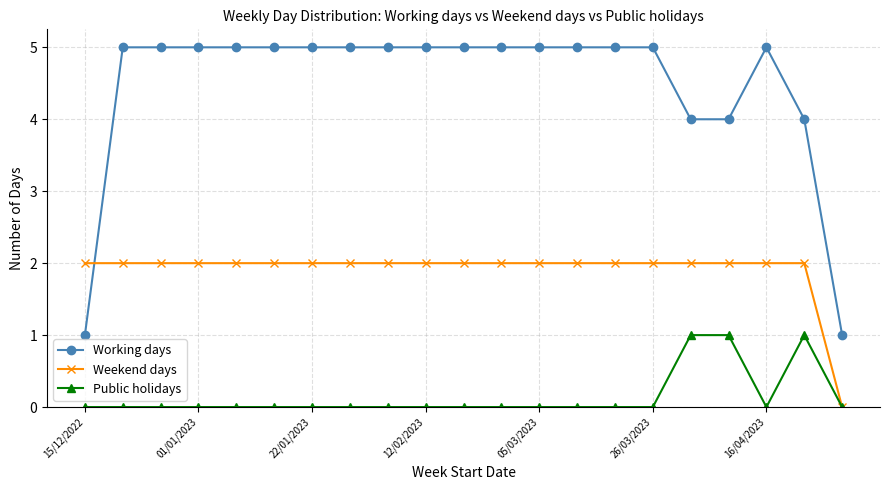

How many positive values does the Weekend days series have?

20